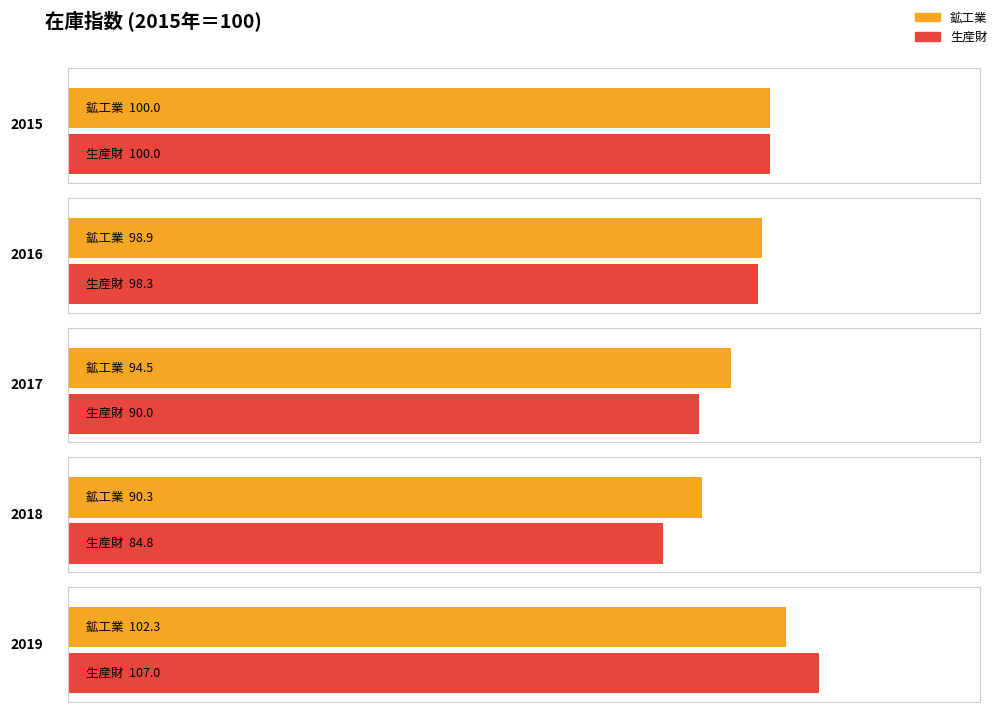

Are the bars horizontal?

Yes